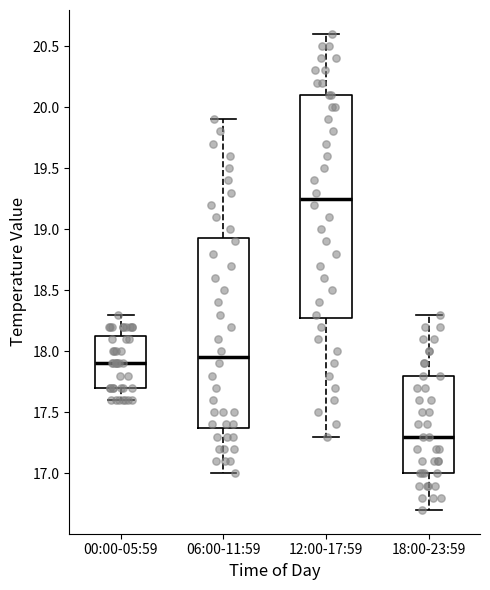

Reading left to right, transcribe this box plot: for each box, give where its median line is, the range the box spans, and where its two whiskers end, as read against the y-axis. The values are not printed on the chart, so give them approximately, as read against the axis.

00:00-05:59: median 17.90, box 17.70 to 18.15, whiskers 17.60 to 18.30
06:00-11:59: median 17.95, box 17.40 to 18.95, whiskers 17.00 to 19.90
12:00-17:59: median 19.25, box 18.30 to 20.10, whiskers 17.30 to 20.60
18:00-23:59: median 17.30, box 17.00 to 17.80, whiskers 16.70 to 18.30